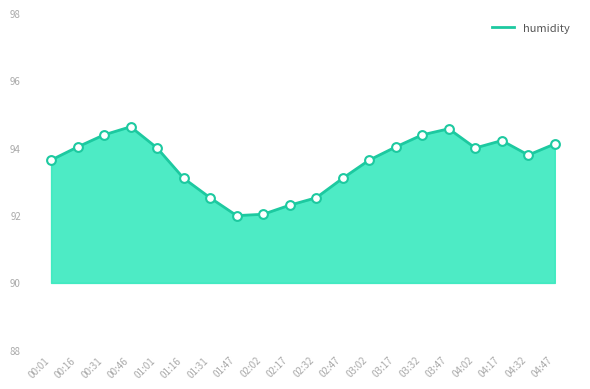

Approximately how many times larger is the value at 00:31 compared to 00:46?

1.0